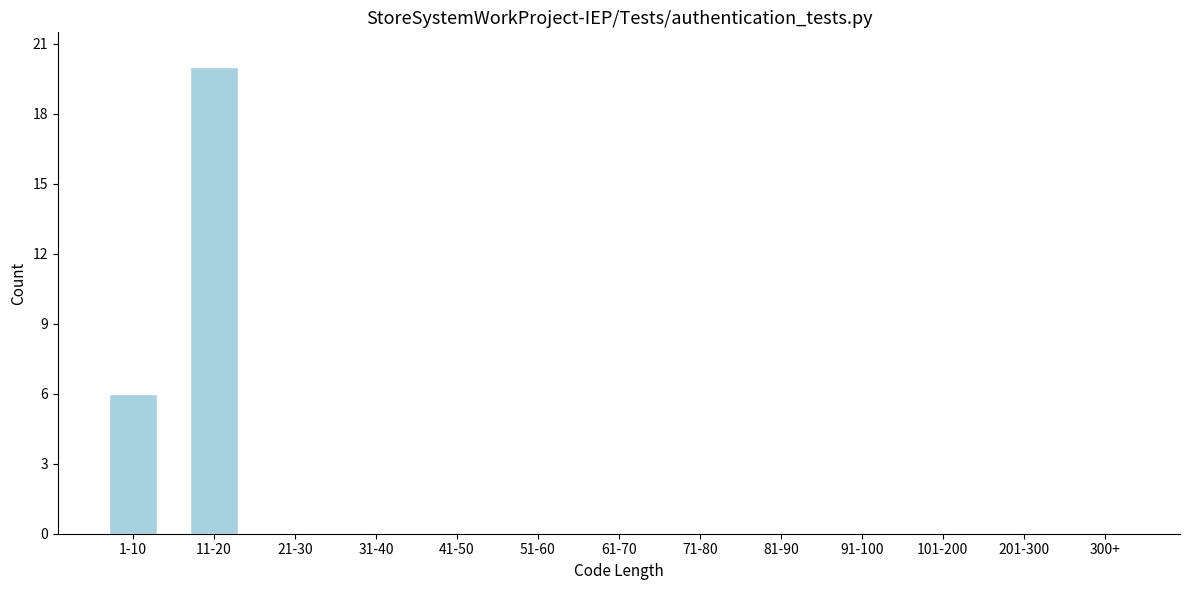

Reading right to left, extract all data points from this chart.

300+=0	201-300=0	101-200=0	91-100=0	81-90=0	71-80=0	61-70=0	51-60=0	41-50=0	31-40=0	21-30=0	11-20=20	1-10=6